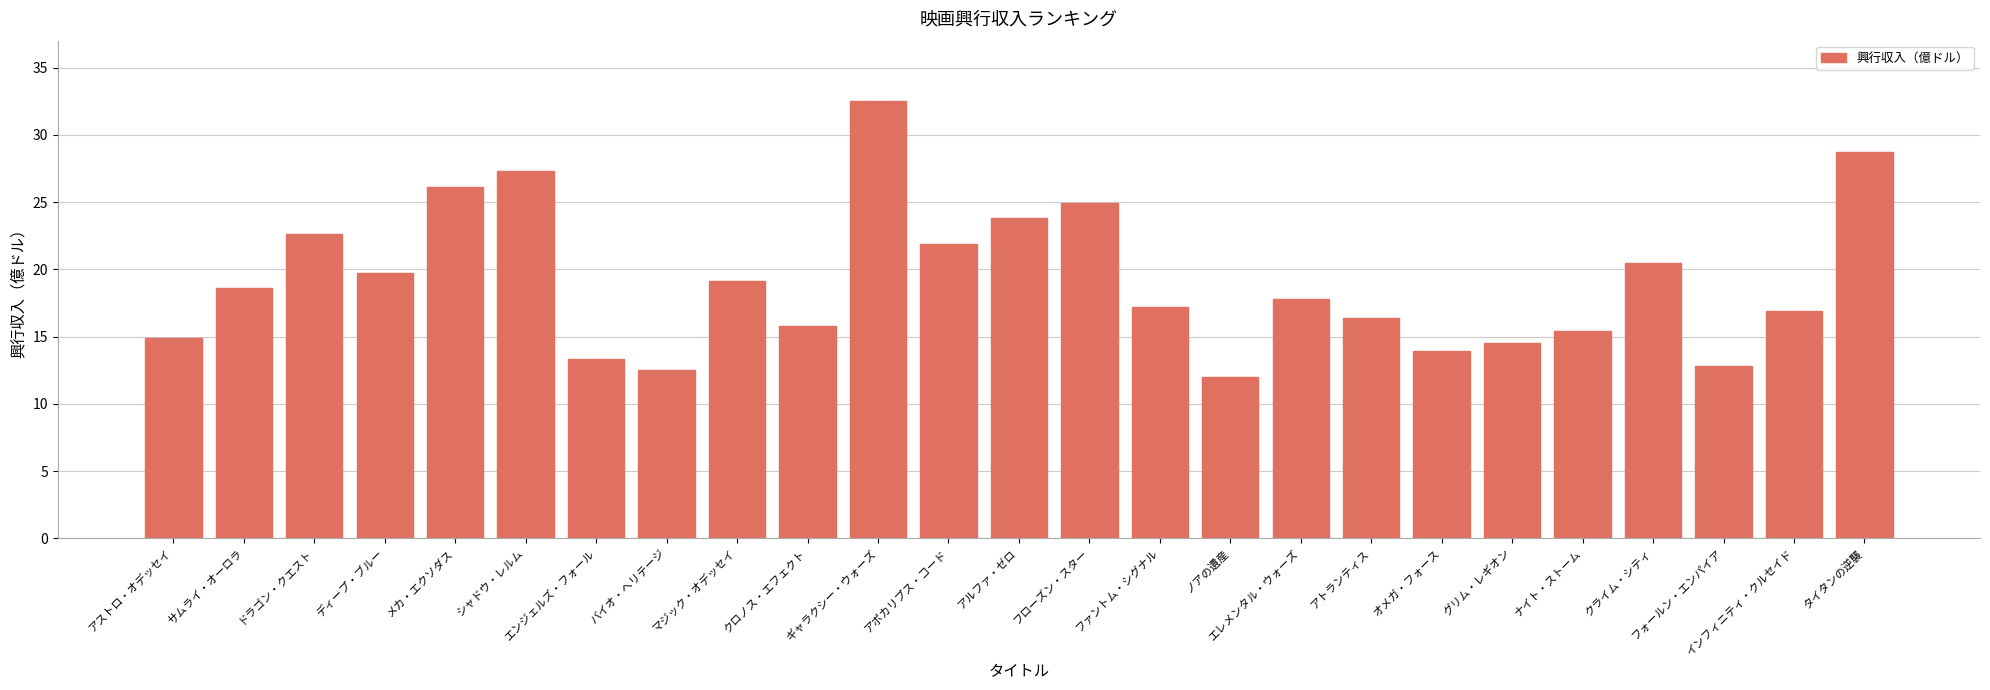

Reading left to right, transcribe all the data shown in this chart.

14.9	18.6	22.6	19.7	26.1	27.3	13.3	12.5	19.1	15.8	32.5	21.9	23.8	24.9	17.2	12.0	17.8	16.4	13.9	14.5	15.4	20.5	12.8	16.9	28.7